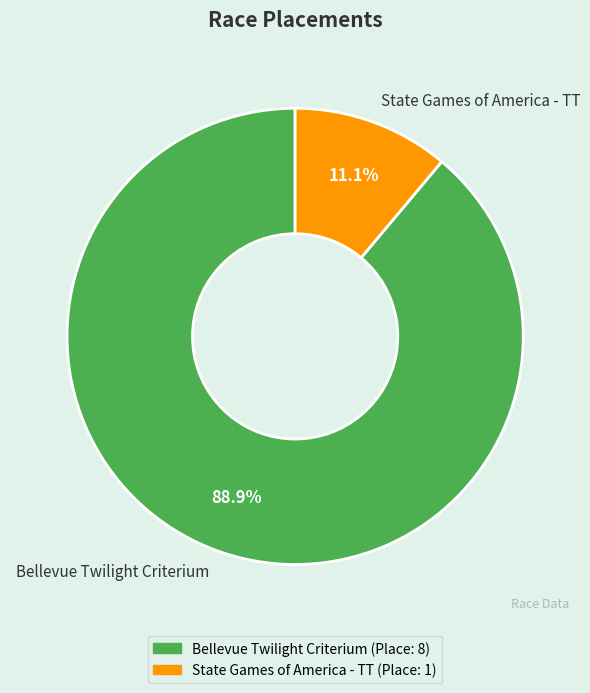

What percentage is the State Games of America - TT slice, to the nearest percent?

11%